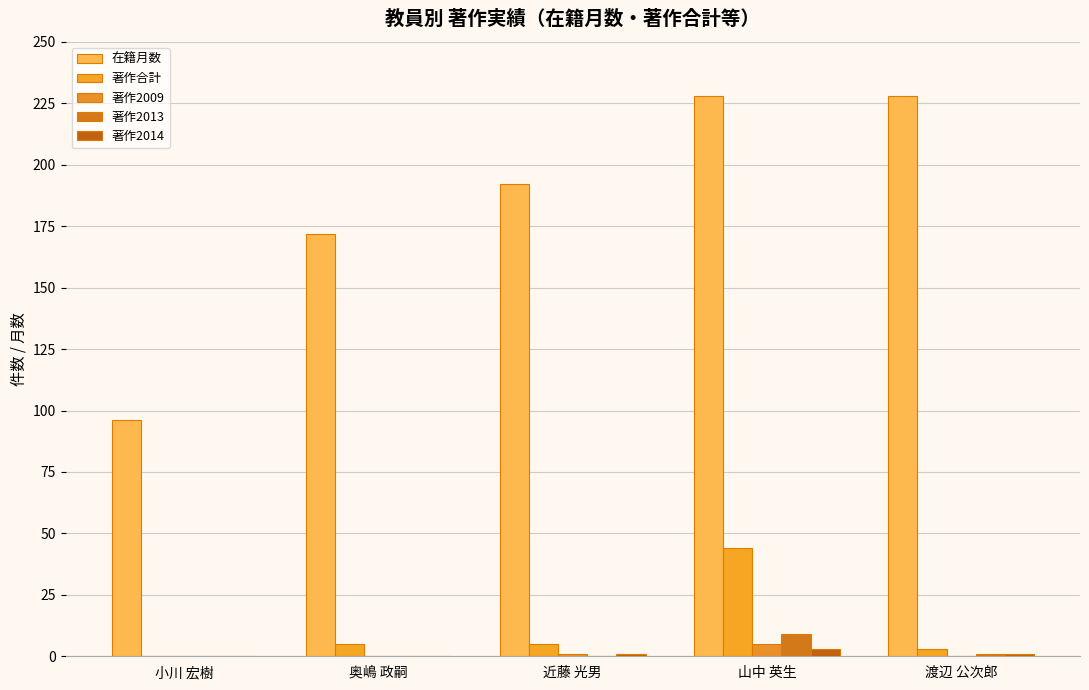

Between 近藤 光男 and 山中 英生, which is larger?

山中 英生